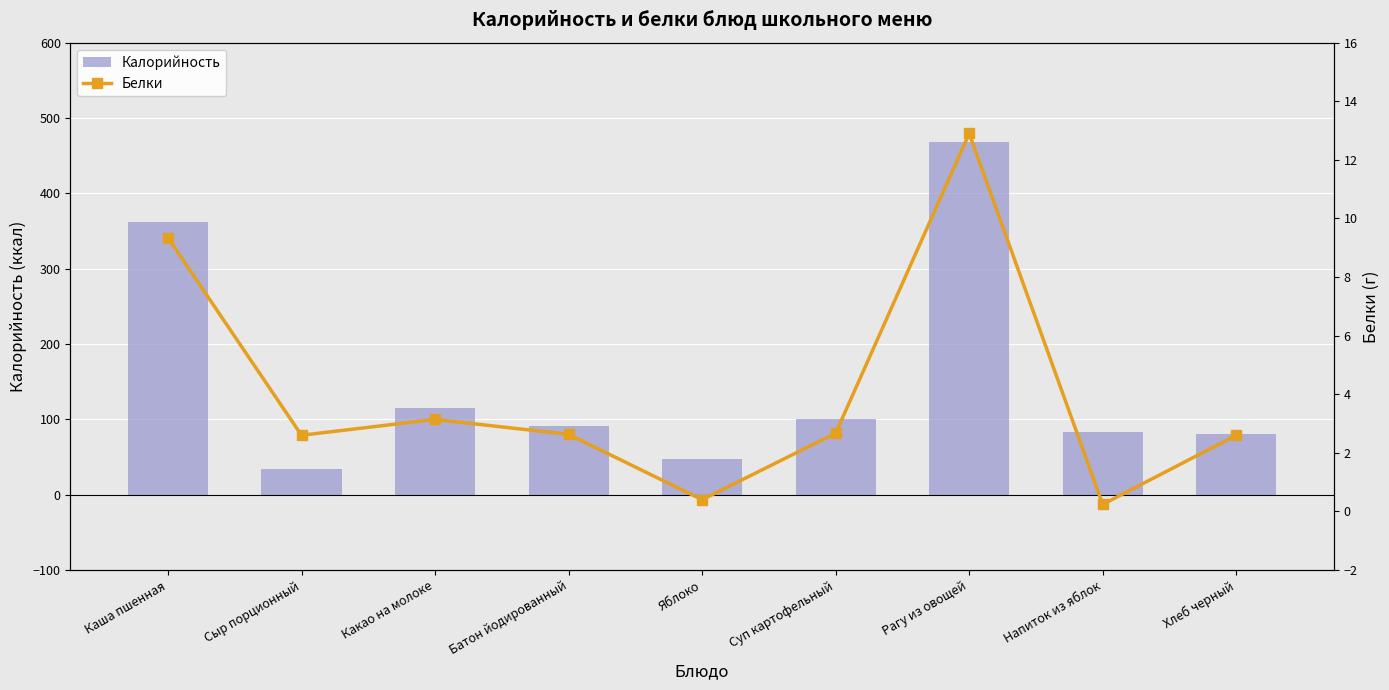

What is the approximate value of Белки at Напиток из яблок?

0.2